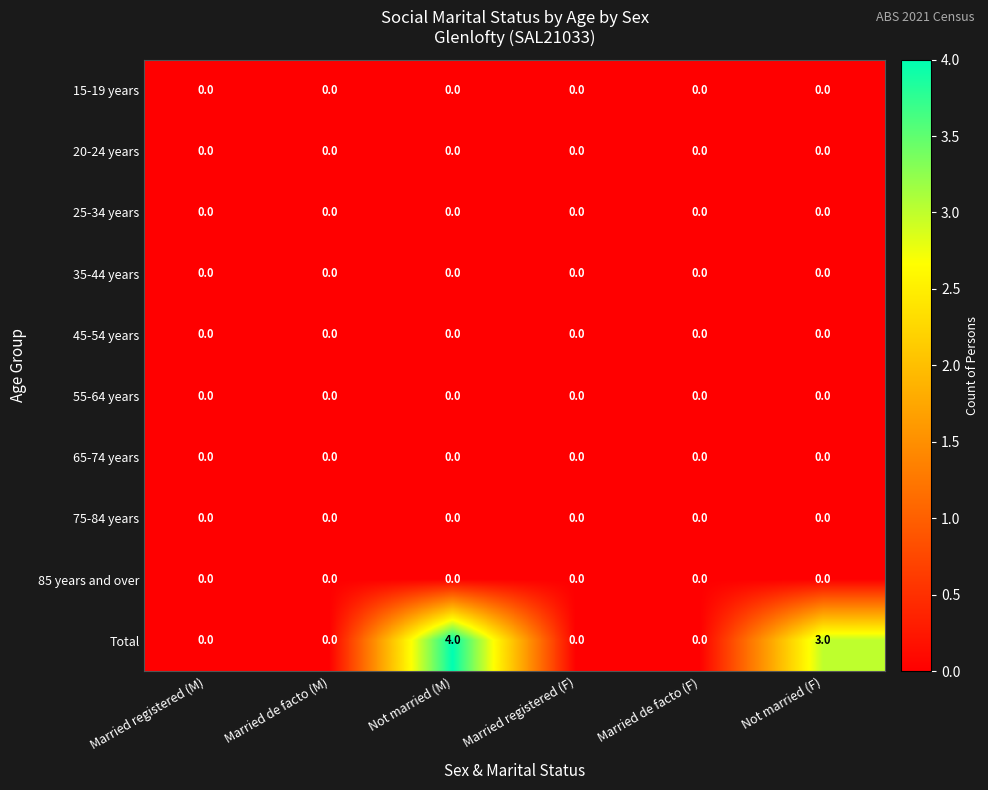

At which category is the sum across all series the highest?

Not married (M)